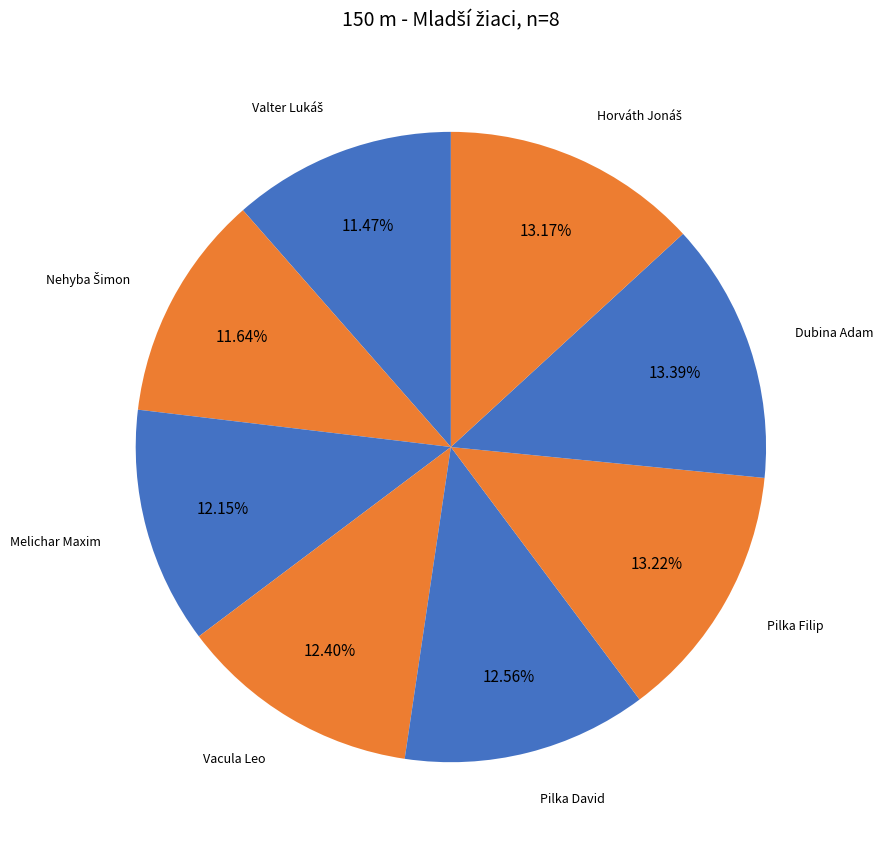

Which slice is the smallest?

Valter Lukáš